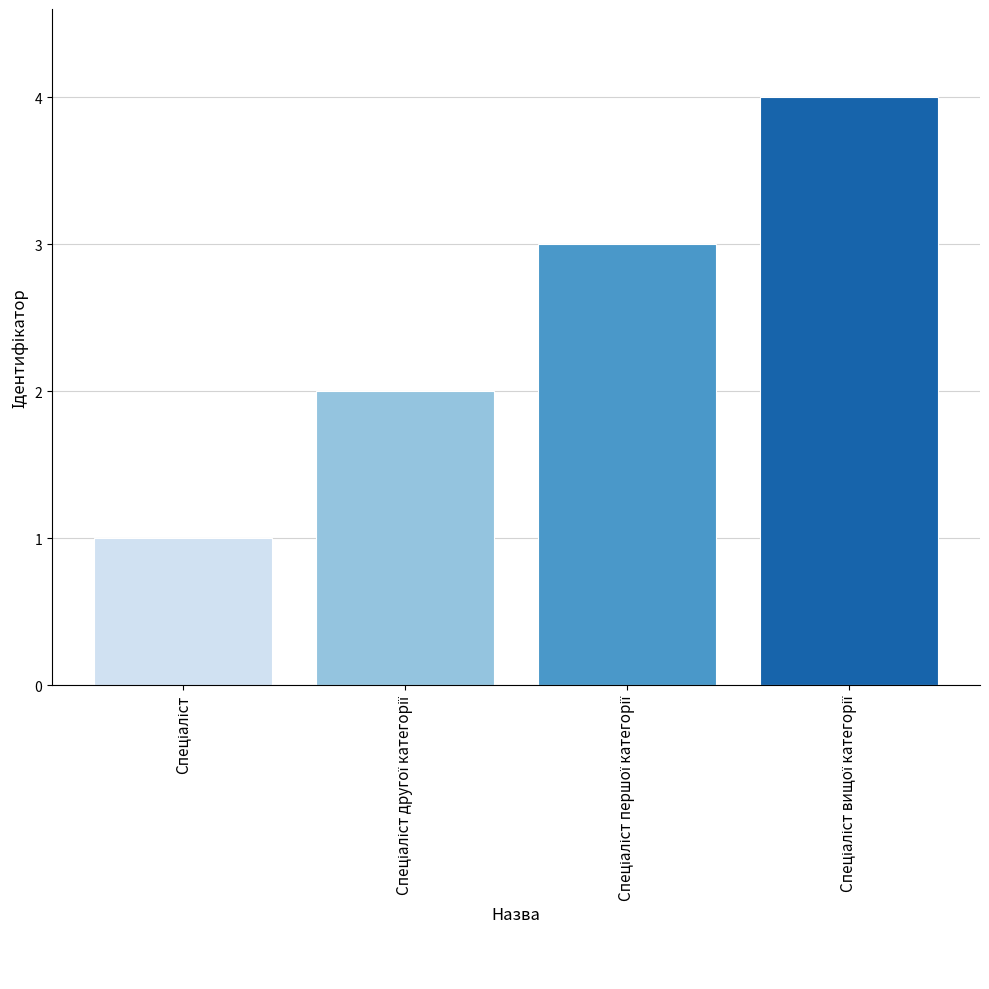

Reading right to left, transcribe all the data shown in this chart.

4	3	2	1